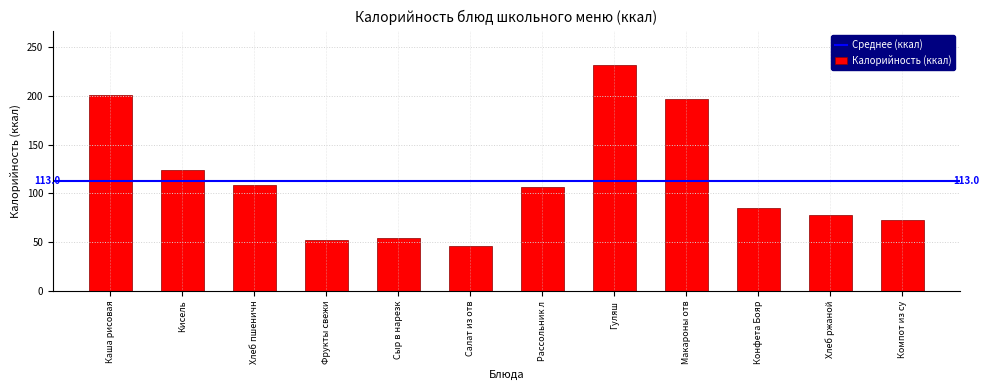

Is it true that the value at Рассольник л is 106.6?

True